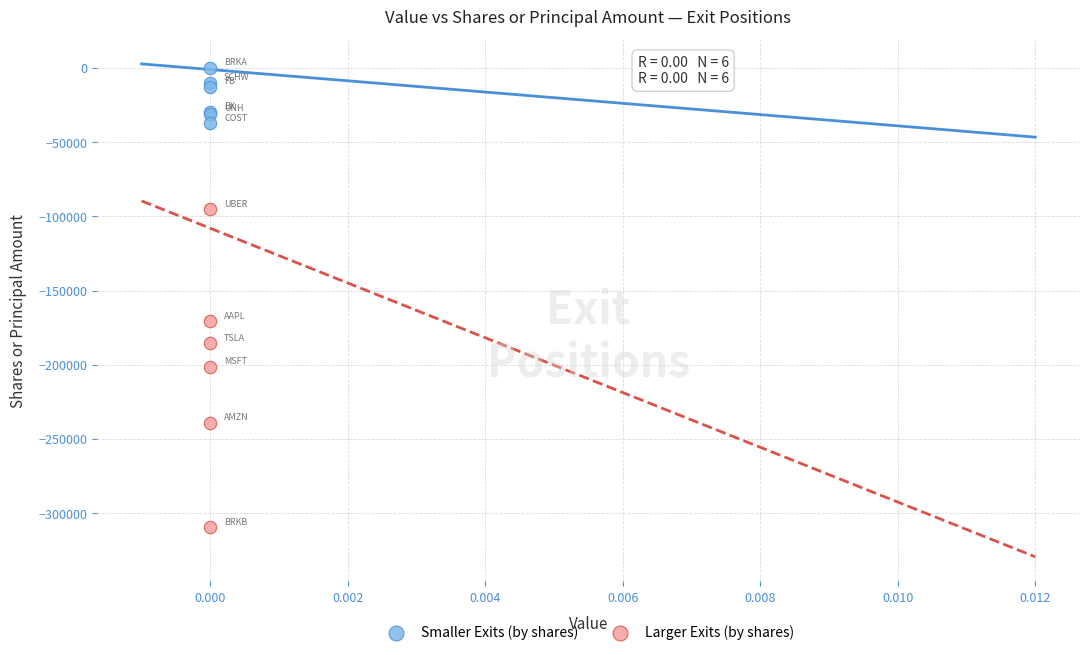

What are all the series names shown in the legend?

Smaller Exits (by shares), Larger Exits (by shares)